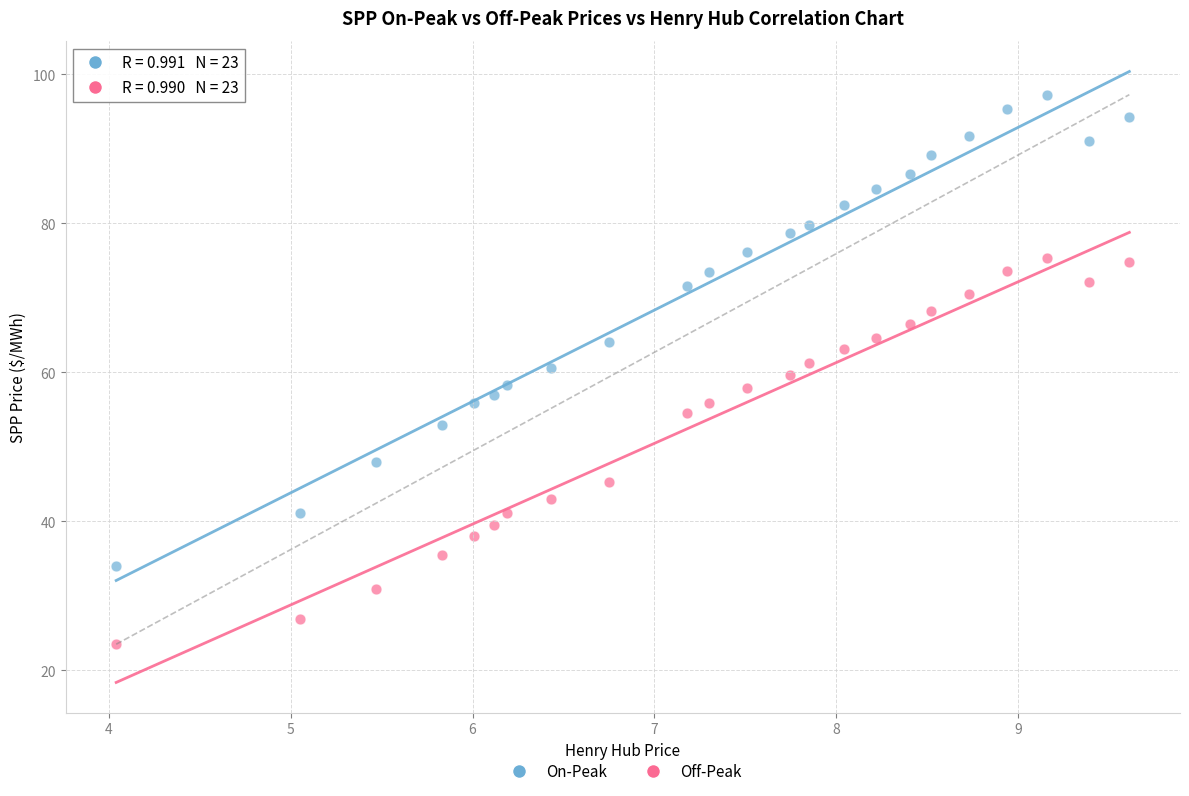

Which series contains the highest Y value?

On-Peak